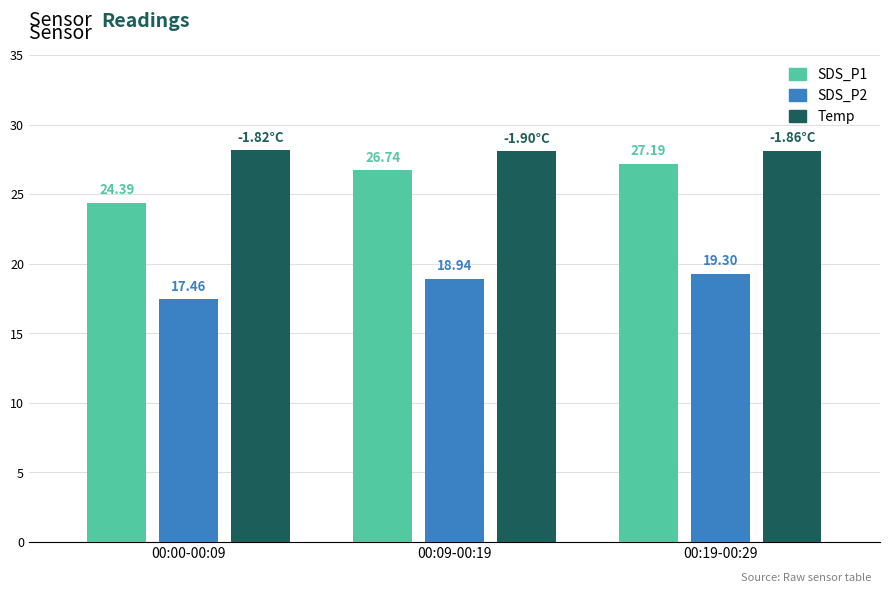

What is the spread (max minus min) of values at 00:09-00:19?

9.2